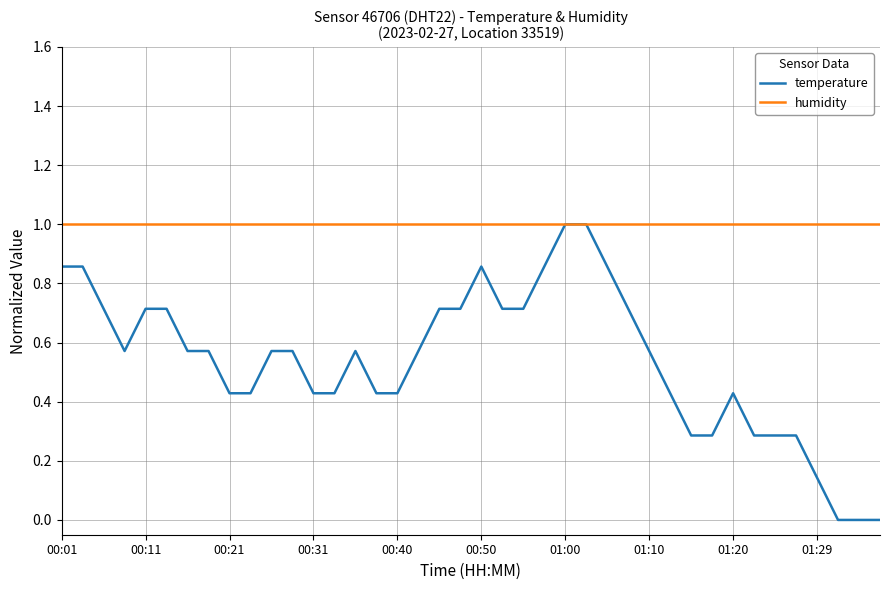

What is the highest value of the temperature series?

1.0